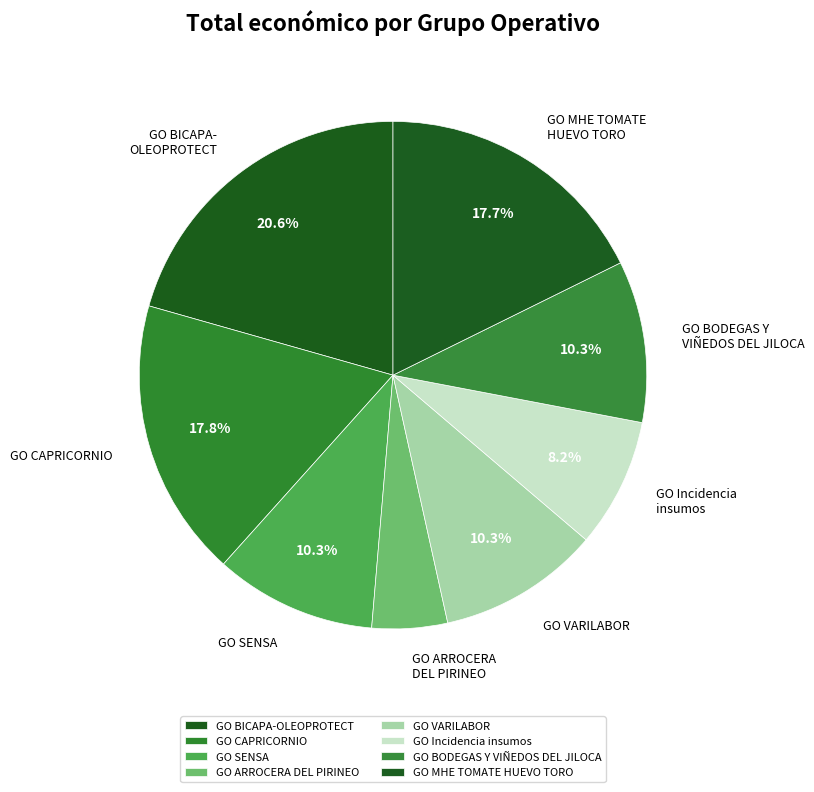

How many slices are in this pie chart?

8